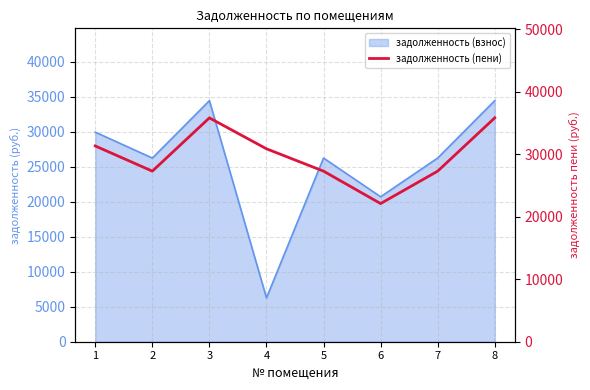

What is the sum of all values?

238002.4